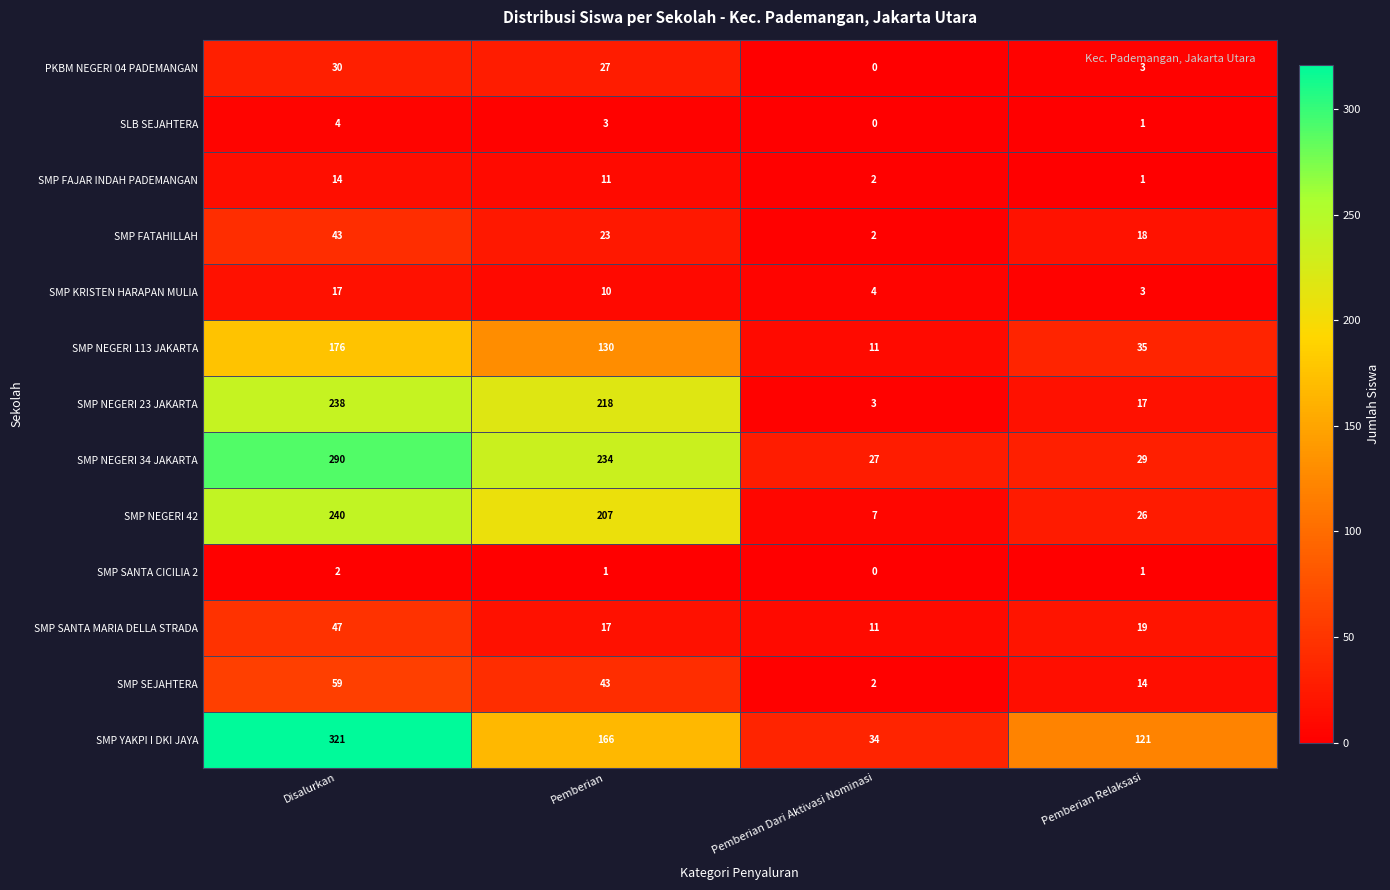

How many data points in SMP SANTA CICILIA 2 are less than 1?

1